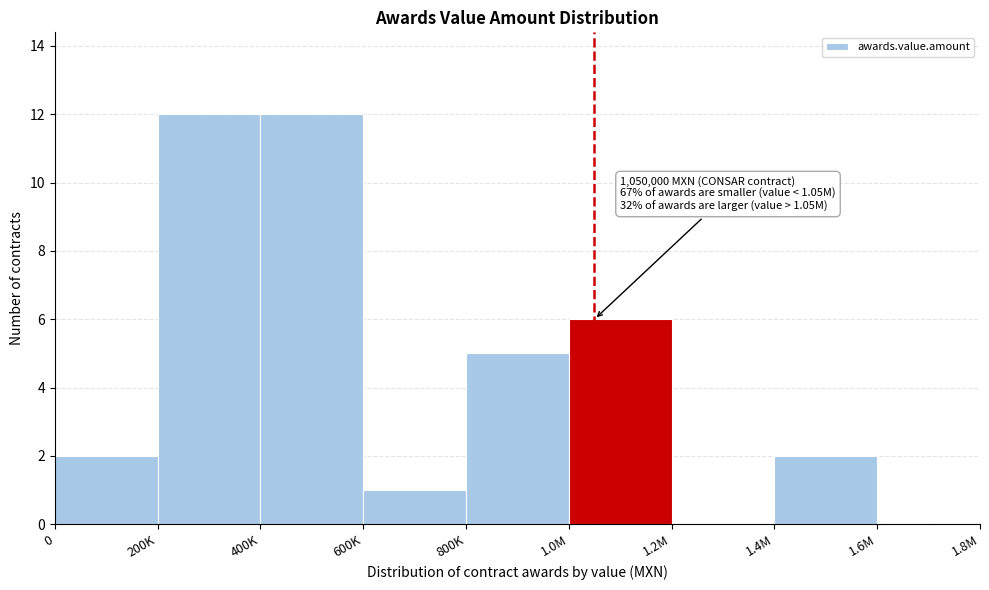

Reading left to right, list all the values displayed in this chart.

0=2	200K=12	400K=12	600K=1	800K=5	1.0M=6	1.2M=0	1.4M=2	1.6M=0